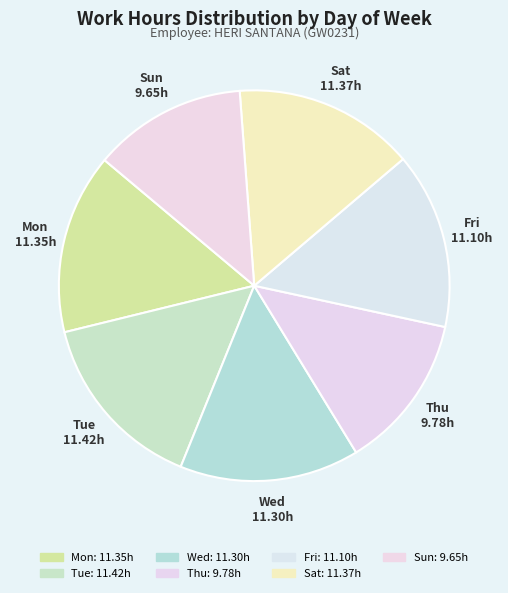

Approximately how many times larger is the value at Wed compared to Tue?

1.0